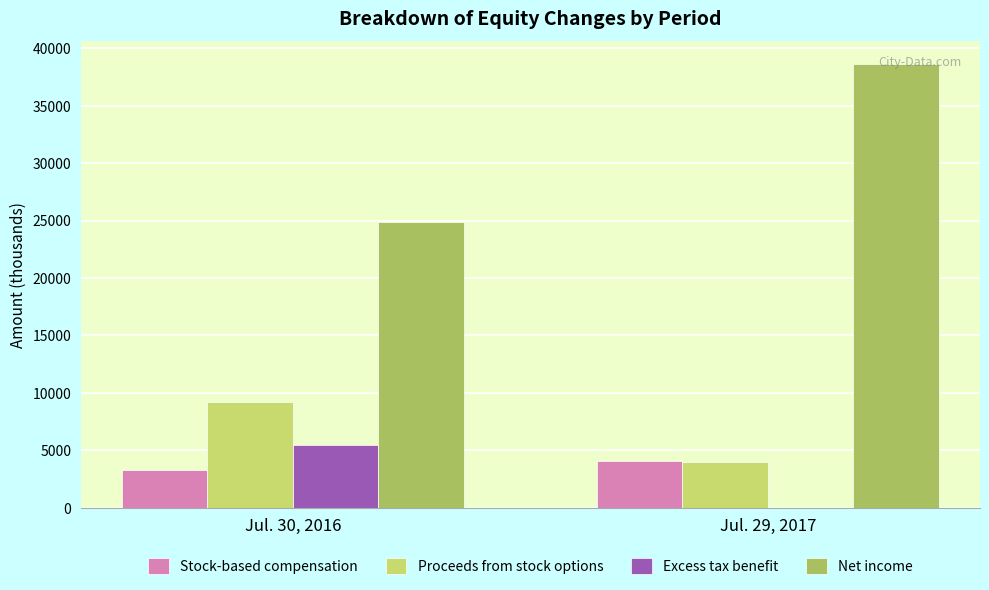

The value of Stock-based compensation at Jul. 29, 2017 is 4039. True or false?

True